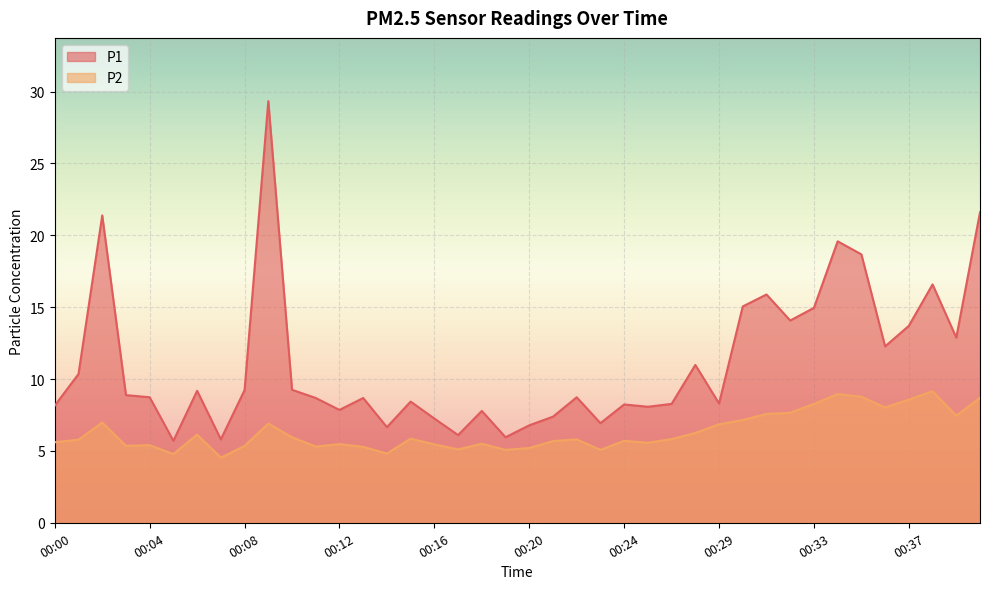

True or false: P1 and P2 cross at least once.

False